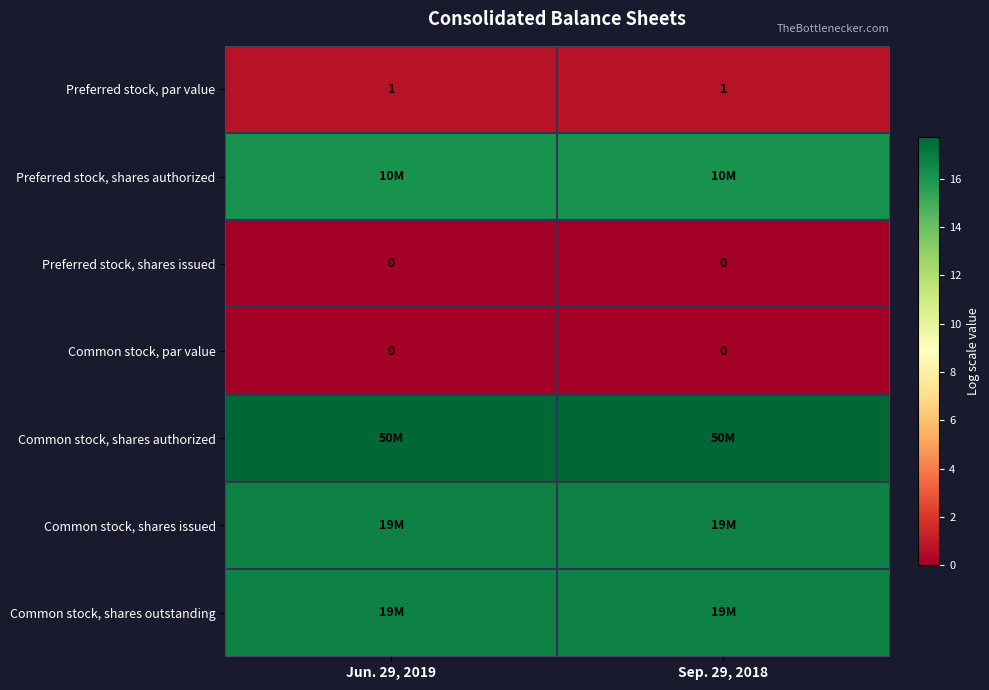

How many categories are shown in the chart?

2